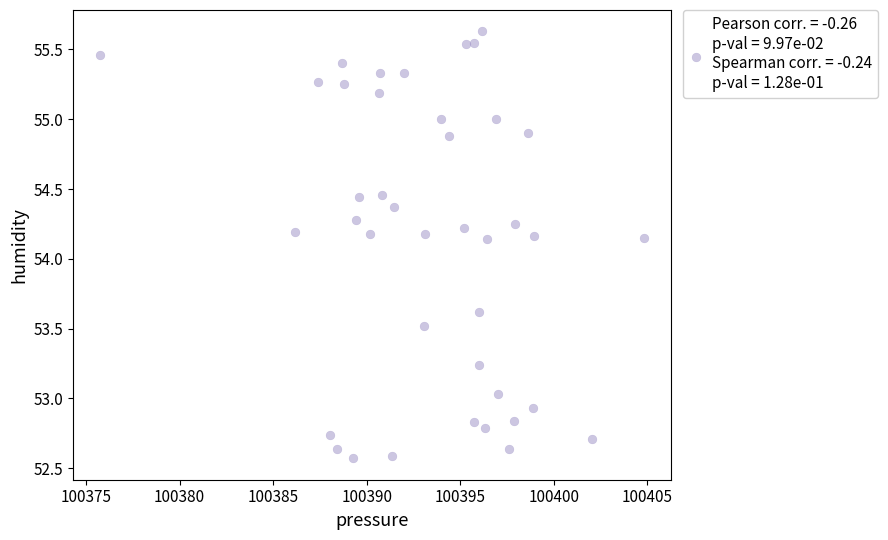

What is the range of Y values (max minus min)?

3.1